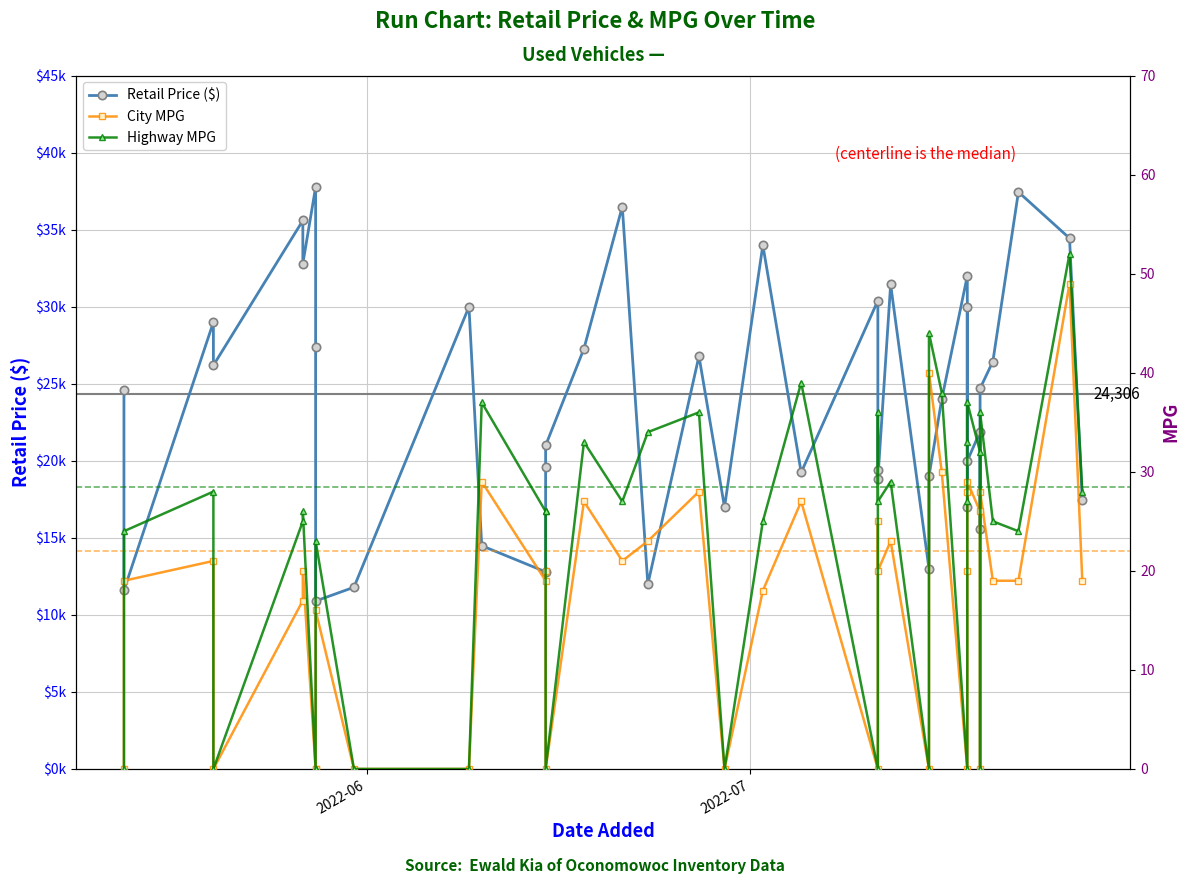

Is the value of Highway MPG at 18 greater than the value of City MPG at 5?

Yes